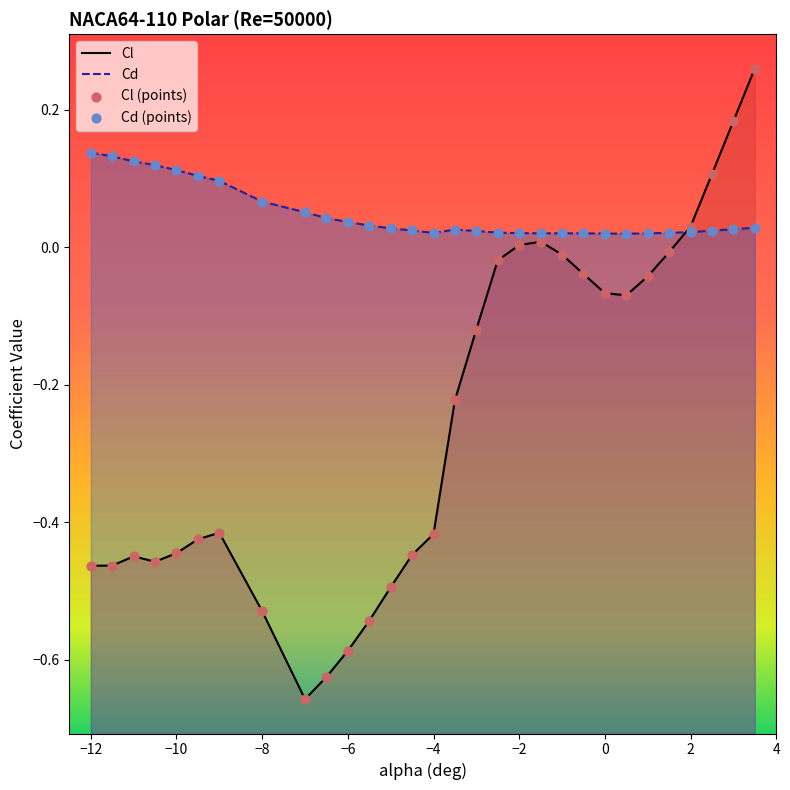

Which series reaches the maximum Y coordinate?

Cl